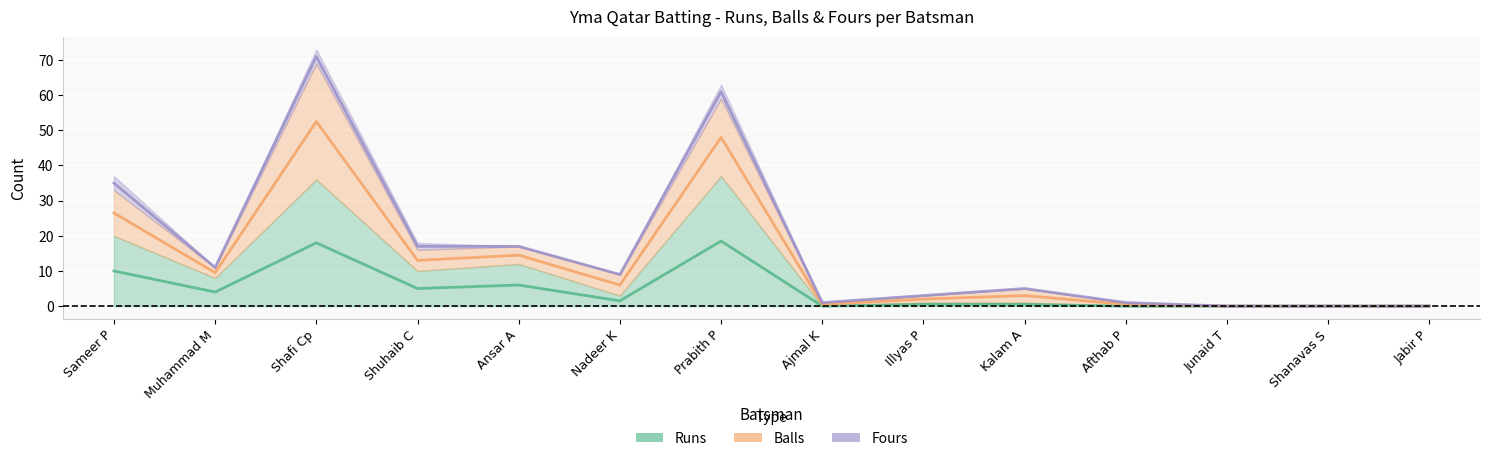

What is the label of the 9th point from the left?

Illyas P